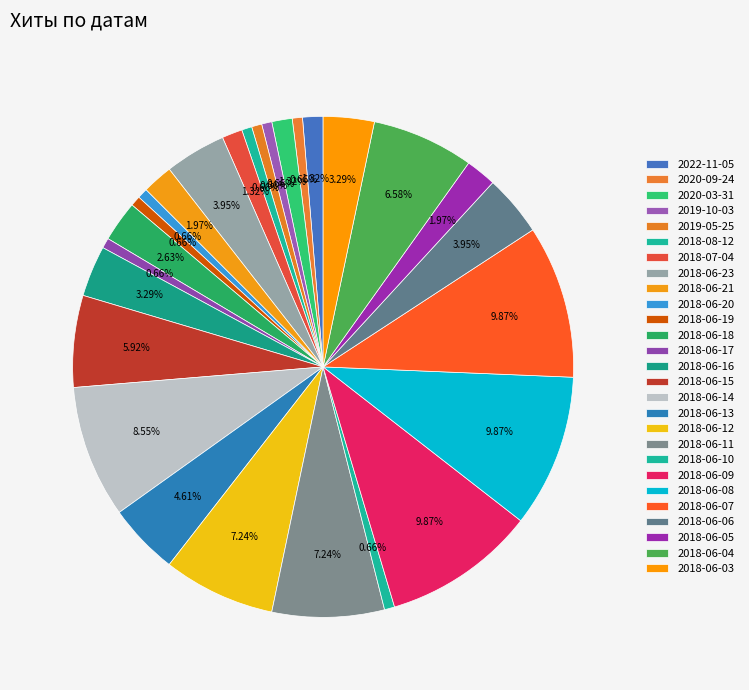

How many segments does this pie chart have?

27